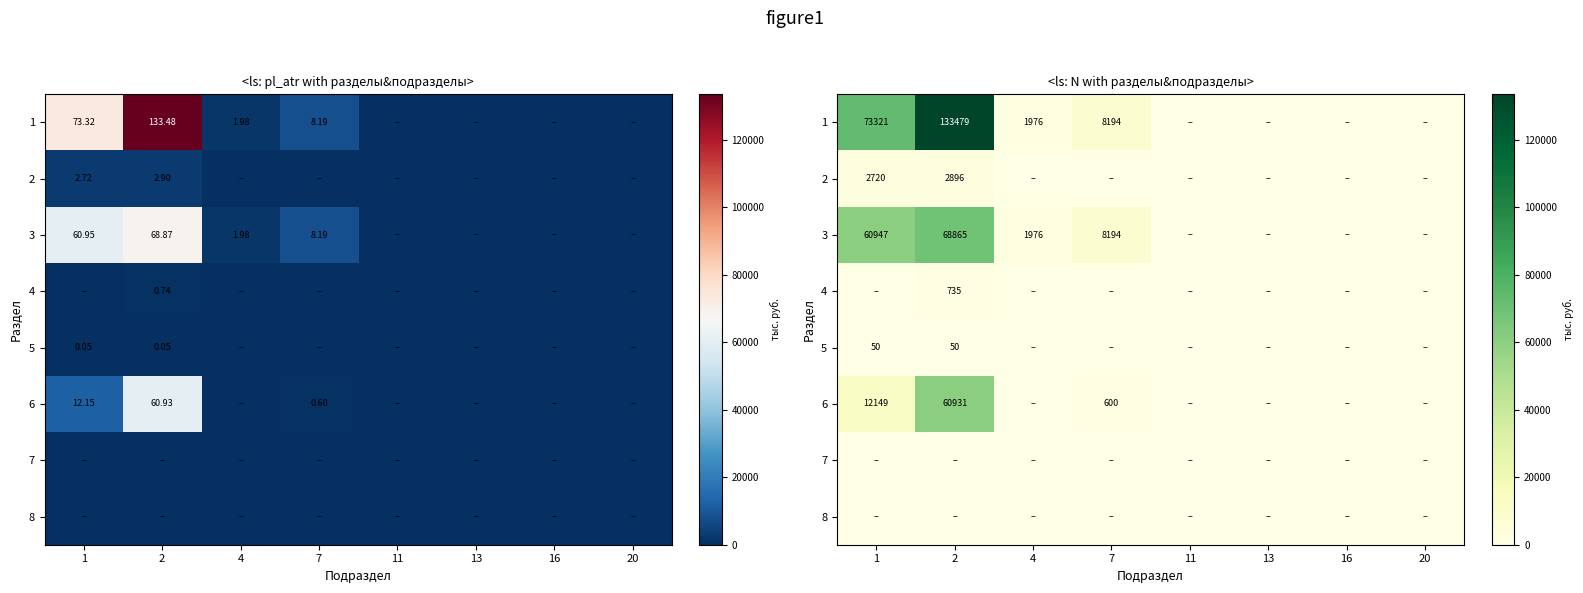

What is the average value of the 5 series?

12.5